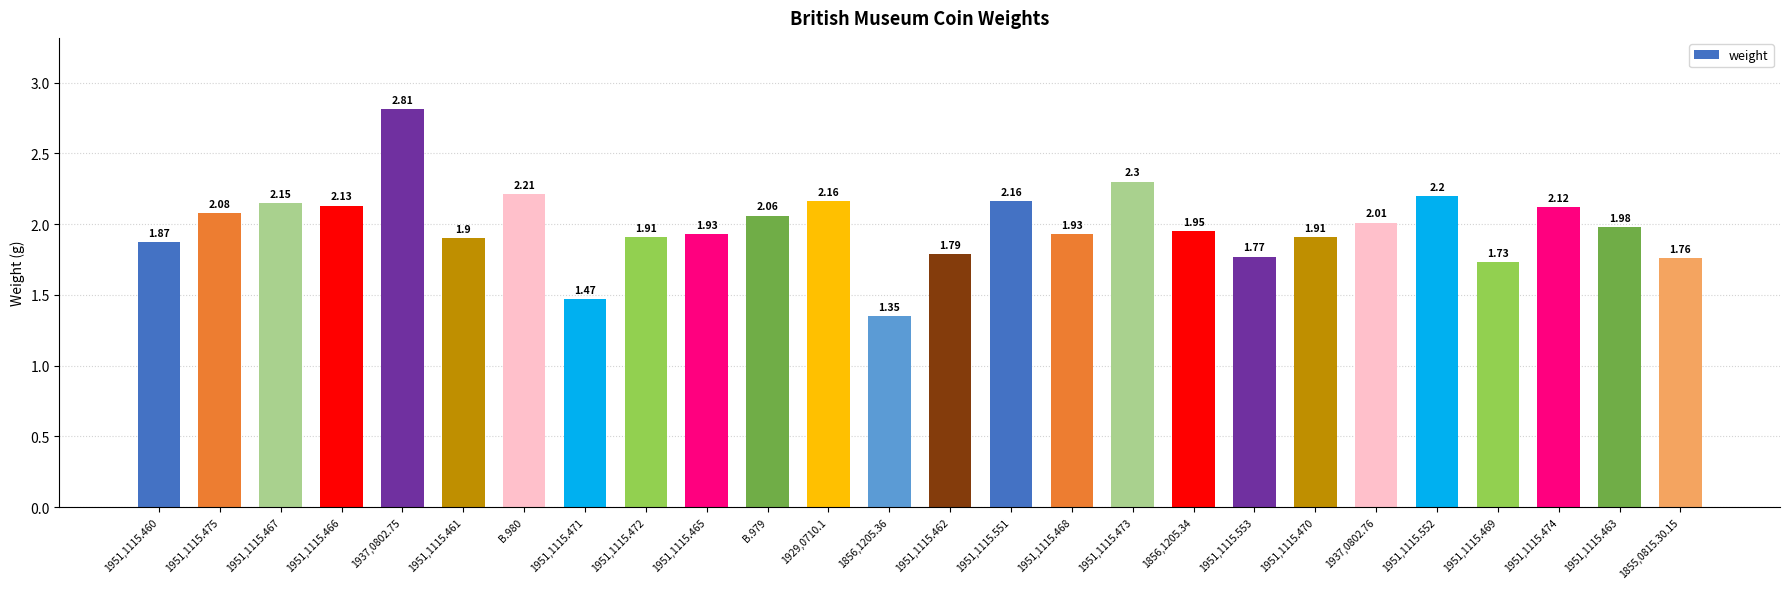

Which has a higher value, 1856,1205.36 or 1951,1115.473?

1951,1115.473